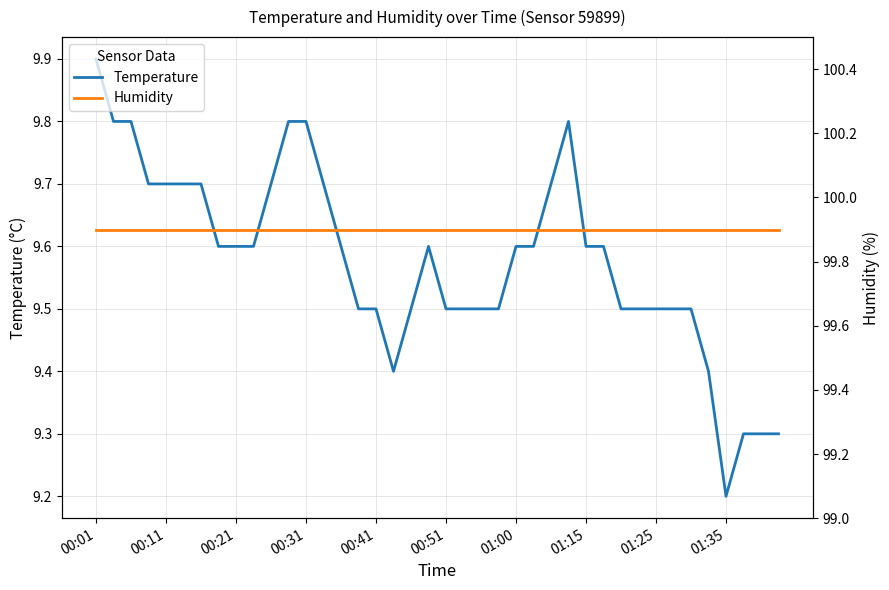

What is the sum of all Humidity values?

3996.0